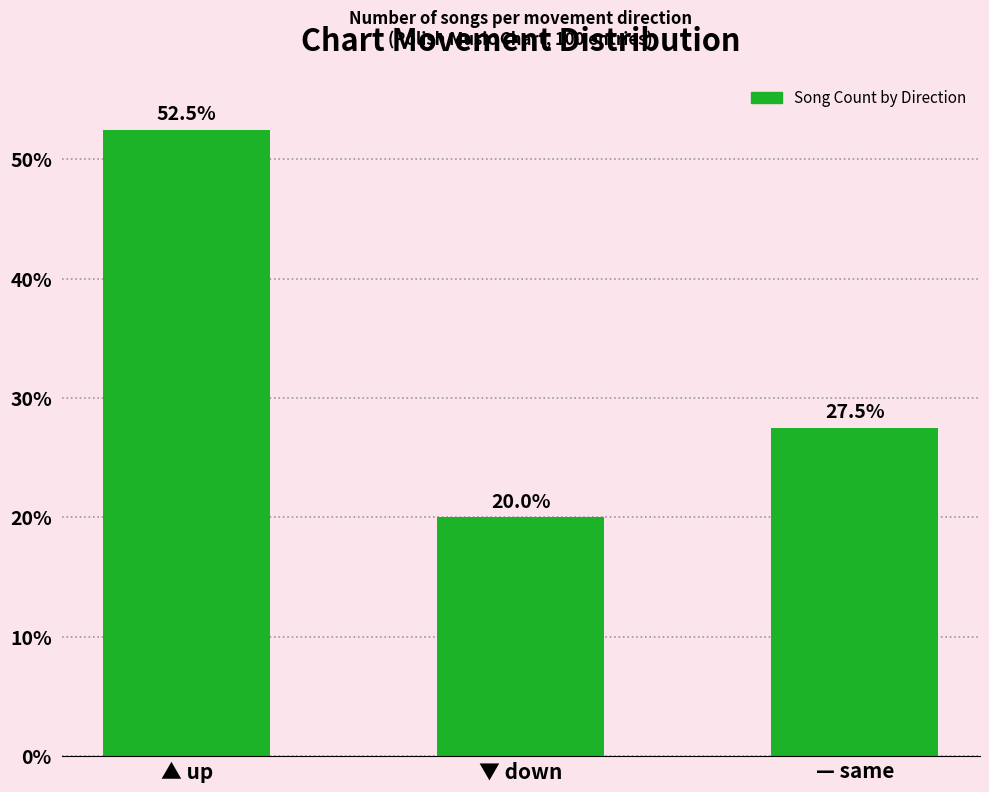

Reading left to right, list all the values displayed in this chart.

52.5	20.0	27.5